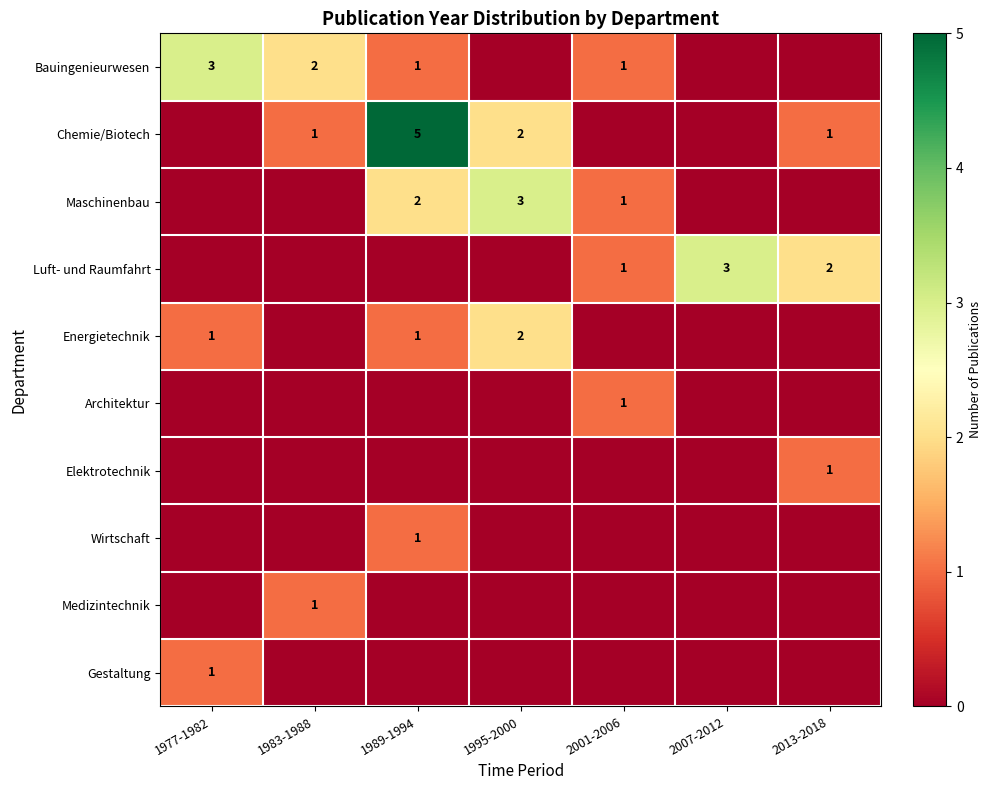

The value of Bauingenieurwesen at 1977-1982 is 4. True or false?

False